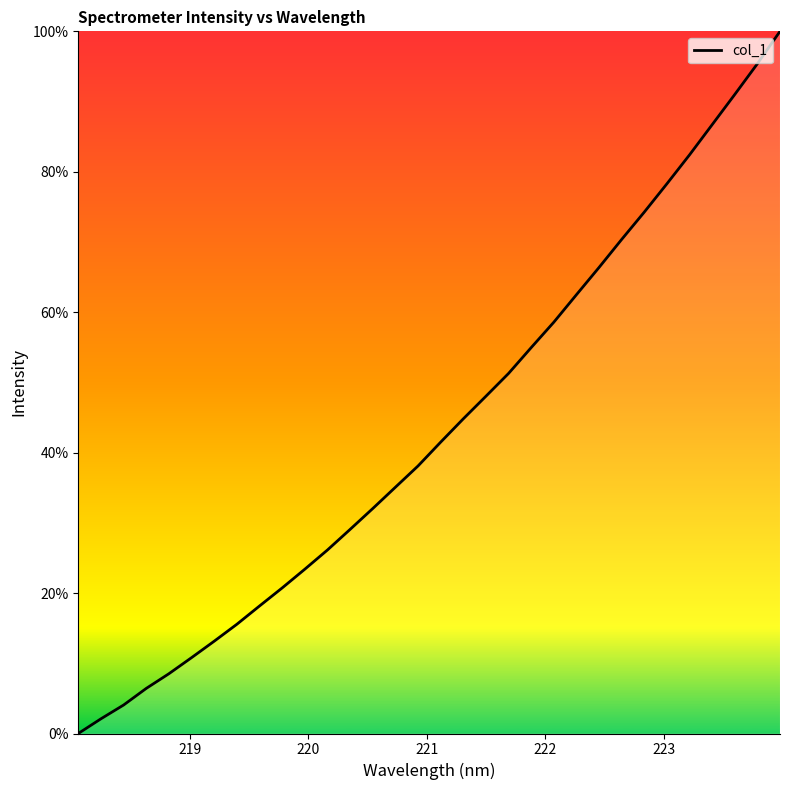

What is the greatest value displayed?

100.0